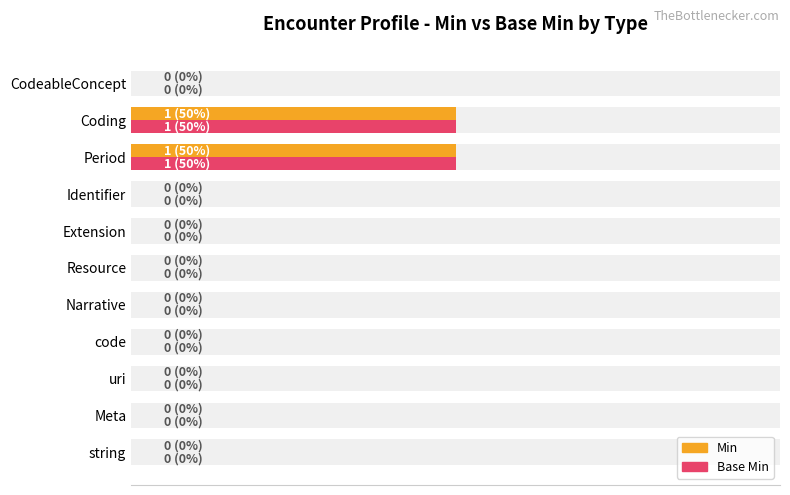

How many bars are there in each group?

2